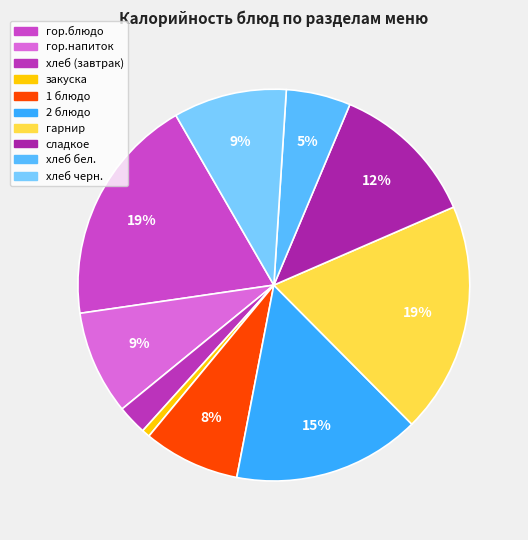

Count the number of slices in the pie.

10